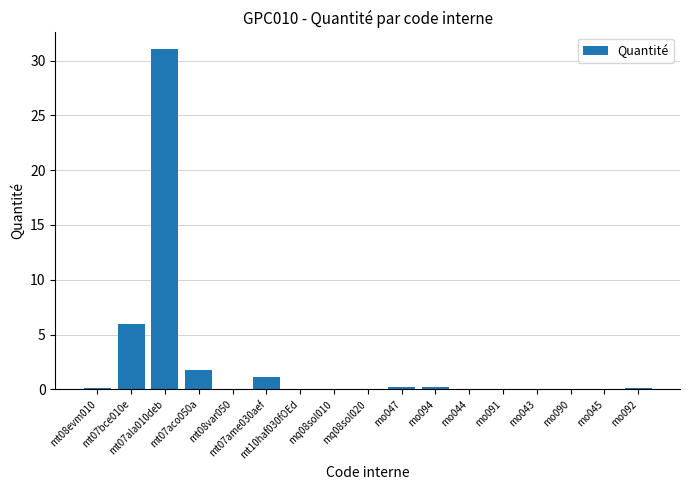

How many data points does each series have?

17